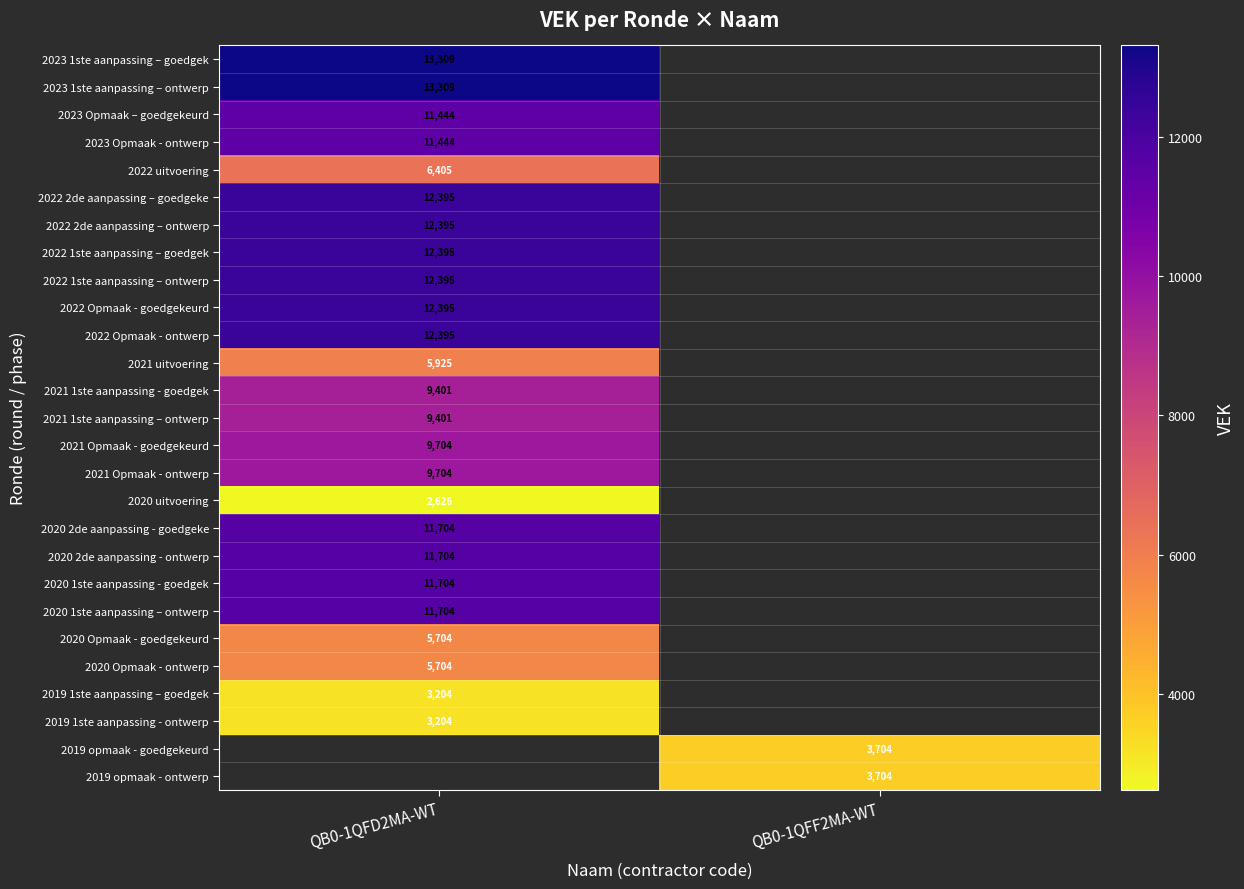

The 2022 1ste aanpassing – ontwerp series shows 18988 at QB0-1QFD2MA-WT. True or false?

False